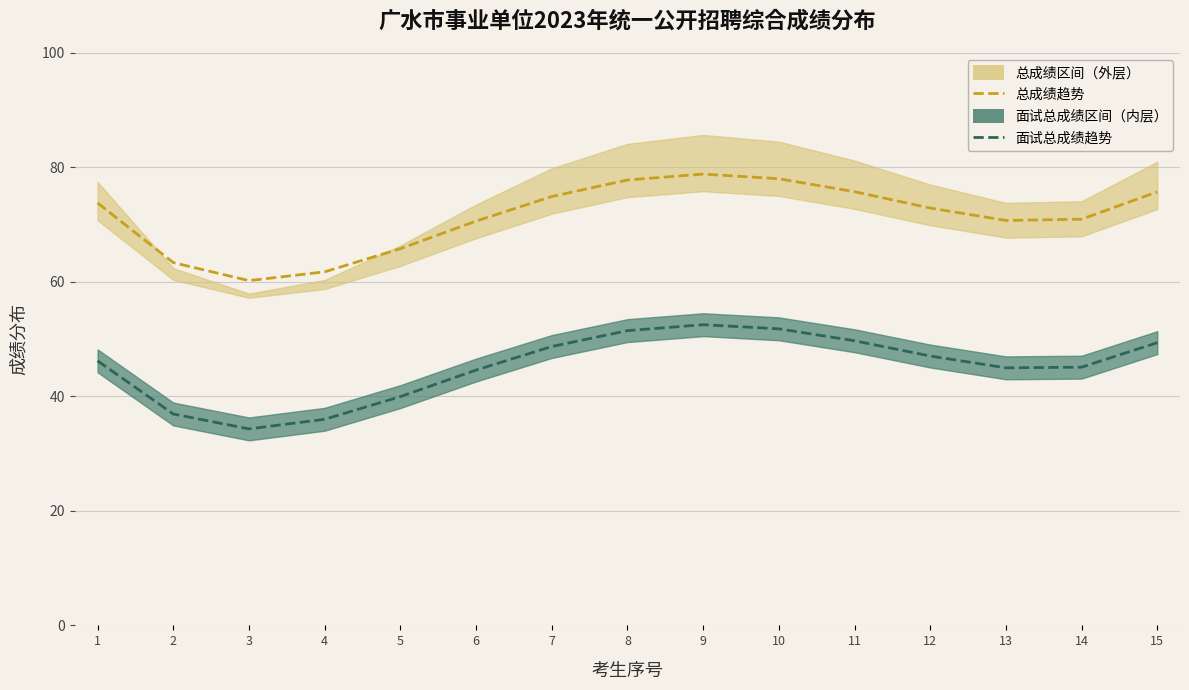

At how many categories does at least one series exceed 53?

15